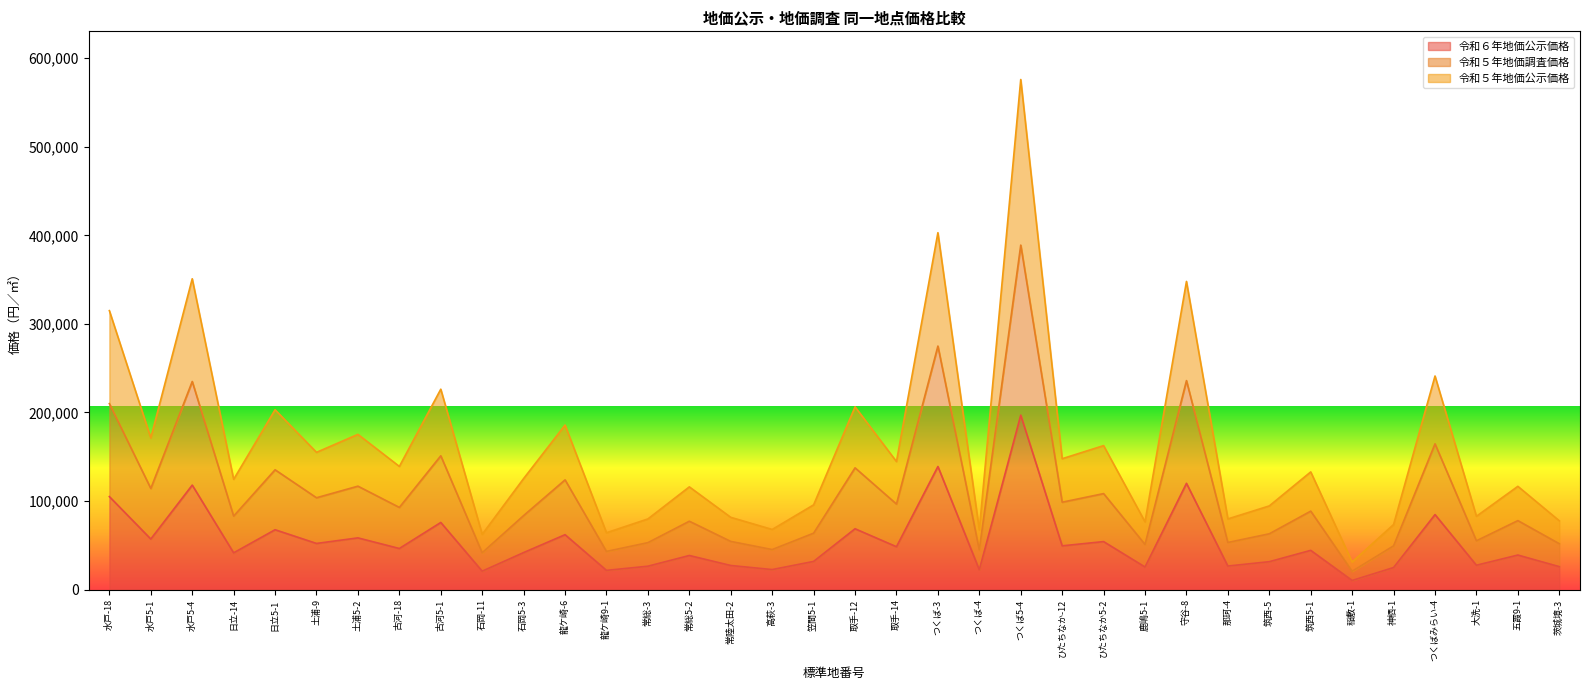

At which label does 令和６年地価公示価格 reach its peak?

つくば5-4